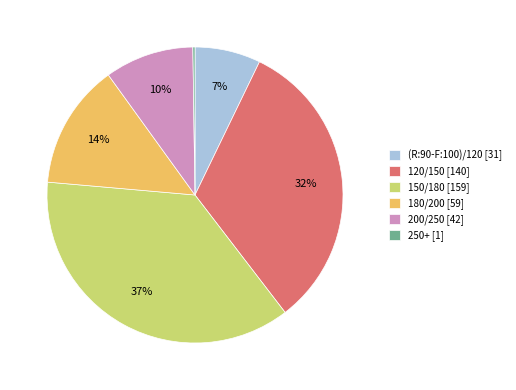

Does 150/180 represent more than half of the total?

No